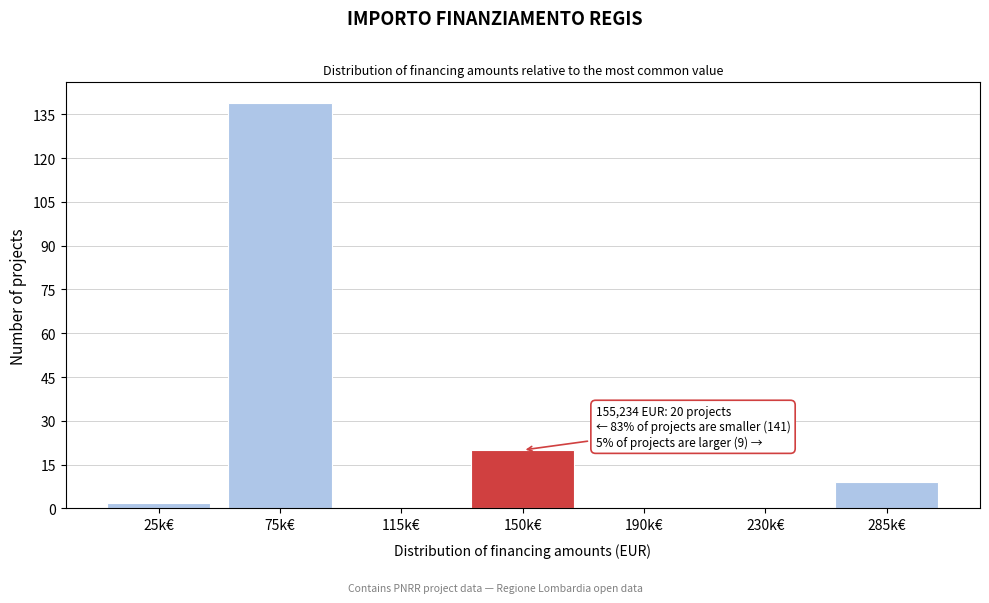

Reading left to right, what are all the values shown in this chart?

25k€=2	75k€=139	115k€=0	150k€=20	190k€=0	230k€=0	285k€=9